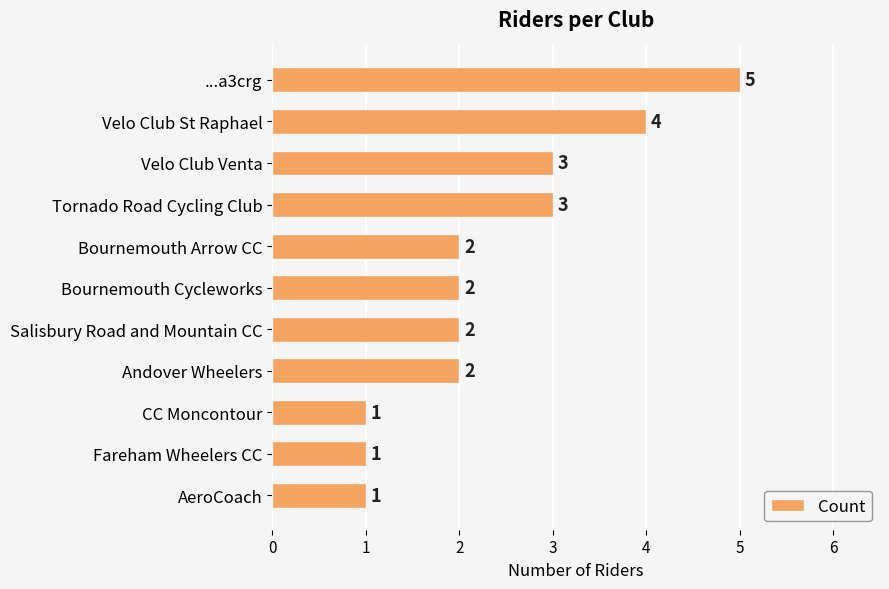

Does the chart contain any negative values?

No